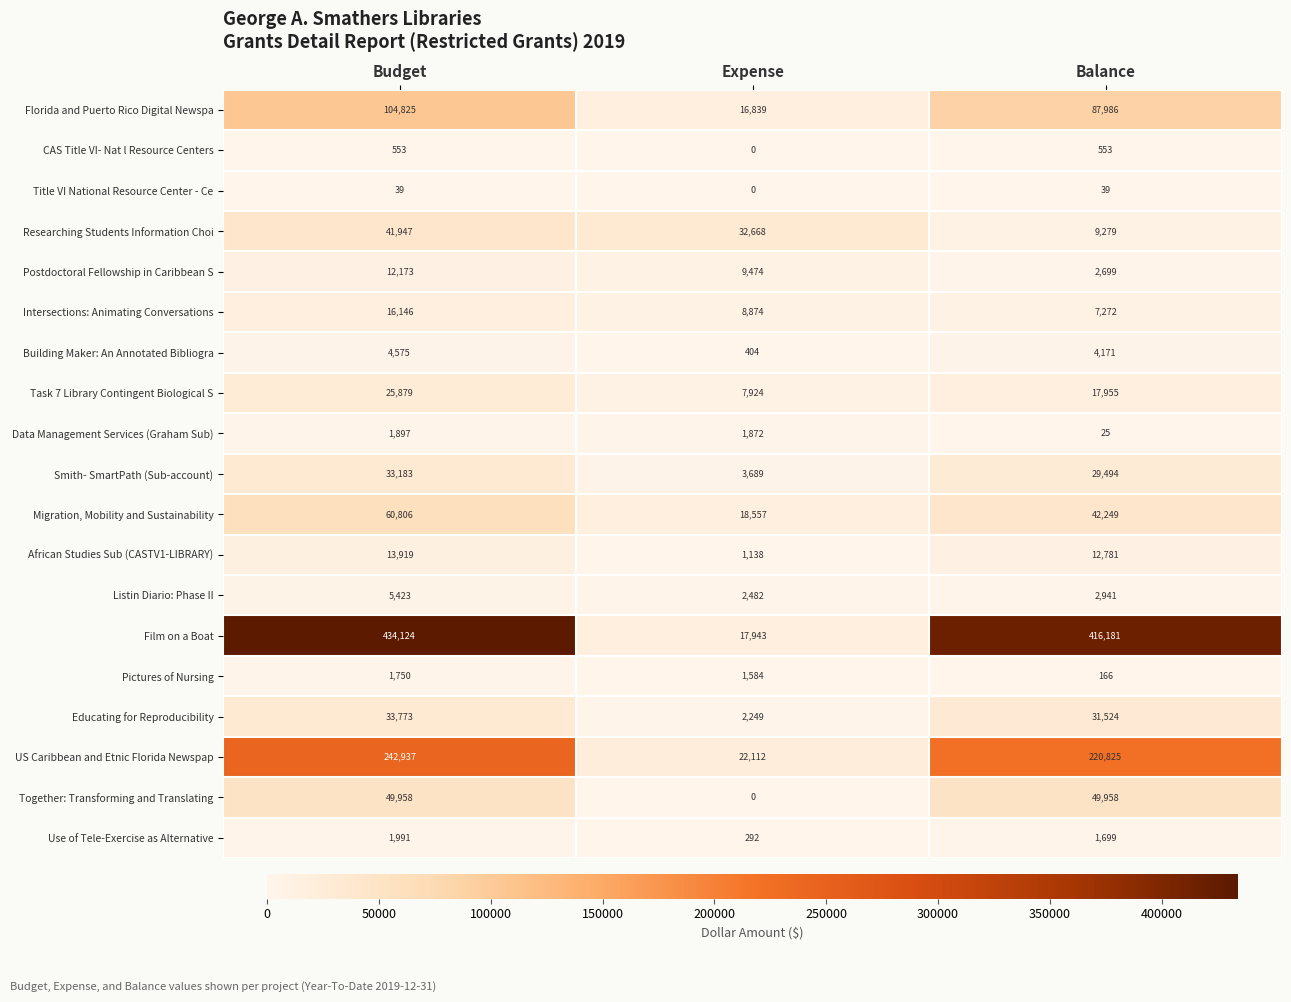

The value of Postdoctoral Fellowship in Caribbean S at Balance is 3677. True or false?

False